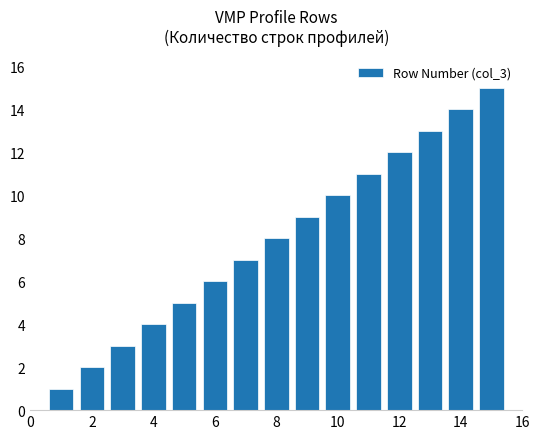

What is the difference between the second highest and minimum values?

13